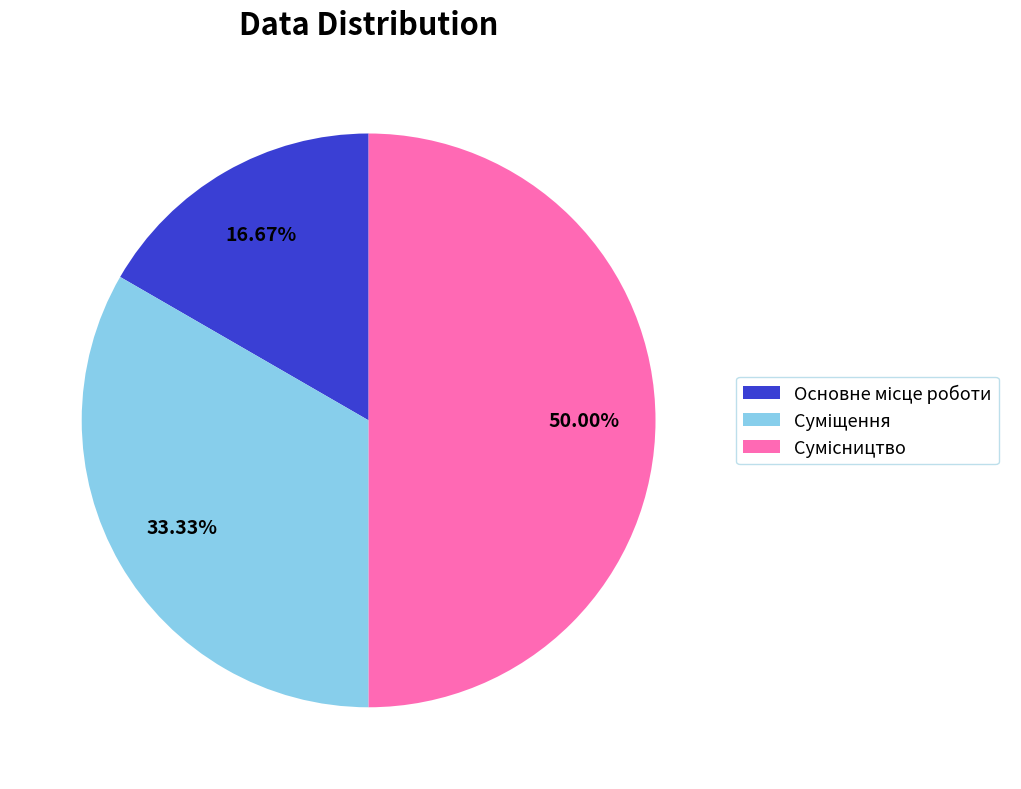

To the nearest percent, what is the average slice percentage?

33%